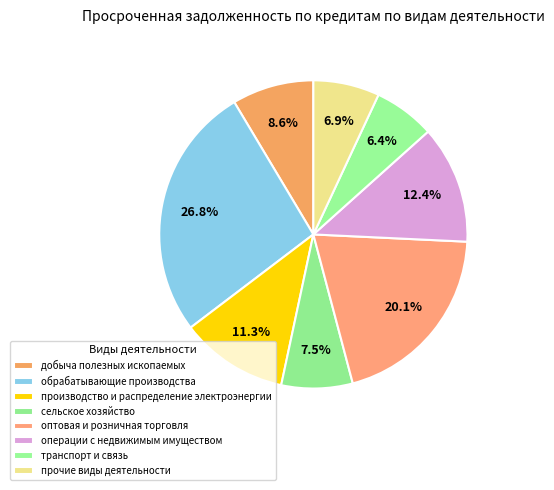

What is the ratio of the value at прочие виды деятельности to the value at добыча полезных ископаемых?

0.8